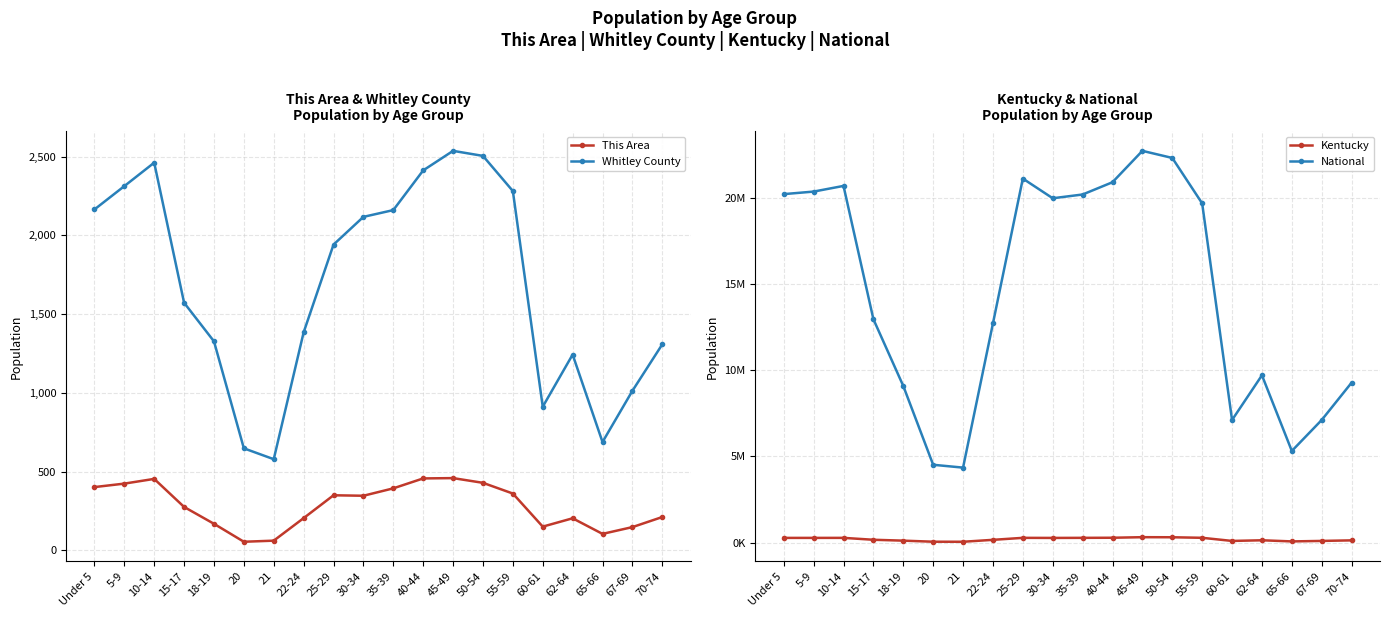

What is the sum of the National values at 40-44 and 70-74?

30169130